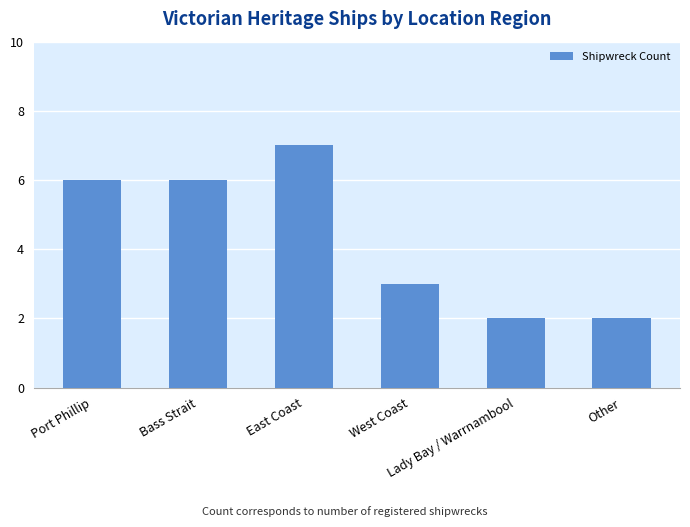

Count the values in the range 2 to 6.

5